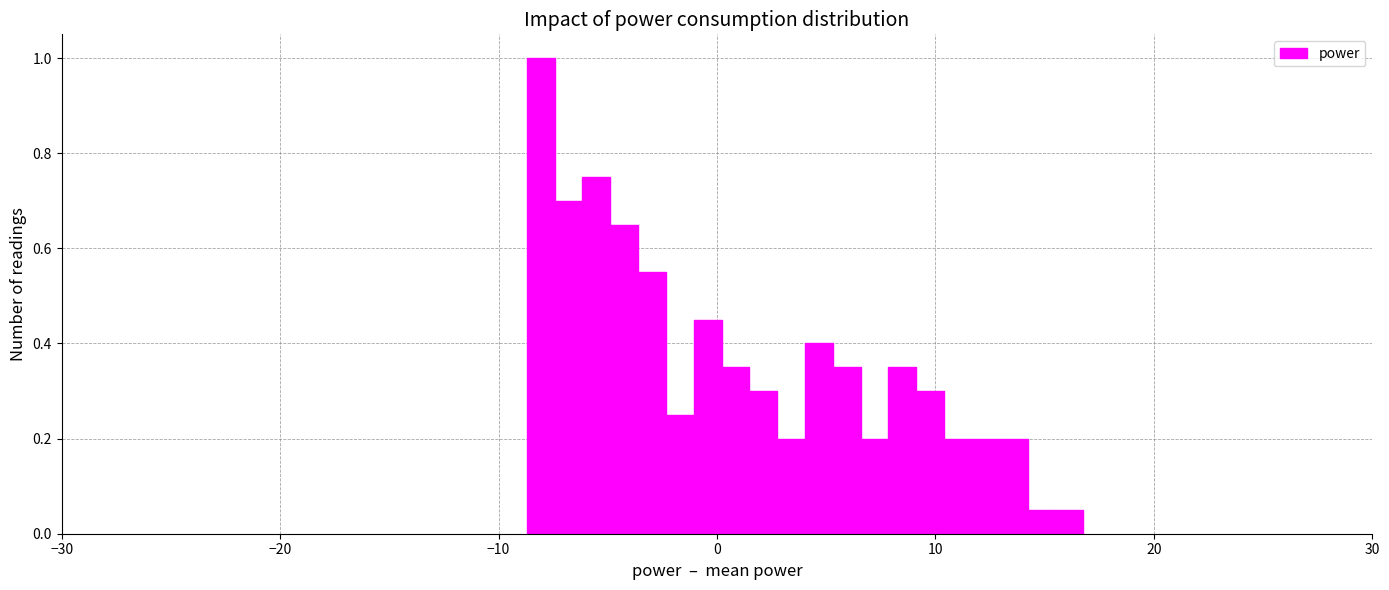

Around what value on the x-axis is the tallest bar? Give the approximate position of its centre, as read against the axis.

-8